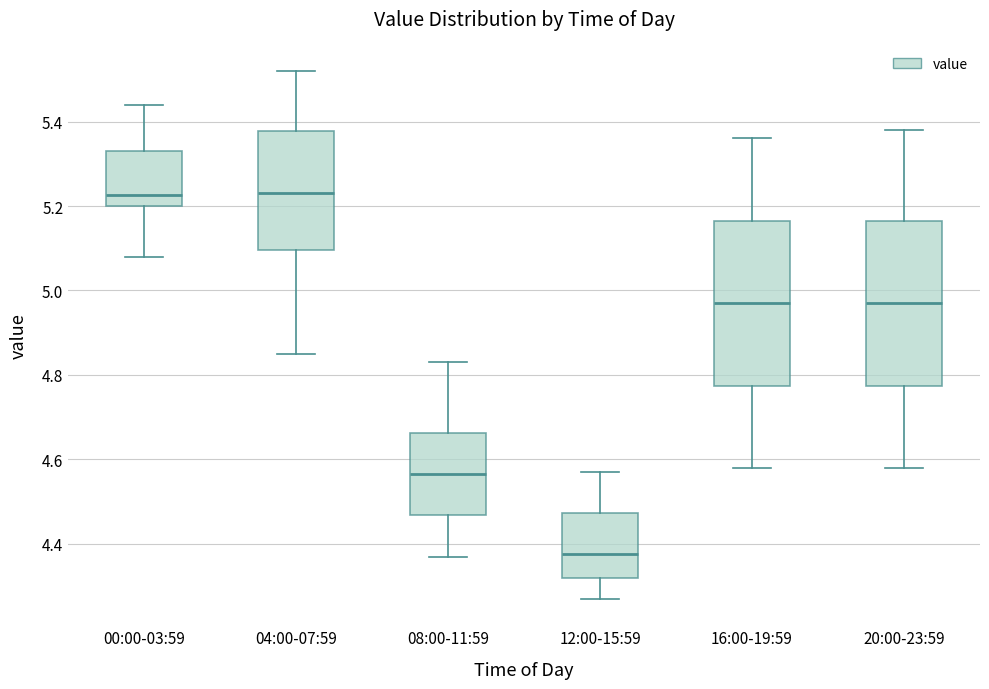

Reading left to right, read every box against the y-axis: the position of its median line, the range the box covers, and the ends of its whiskers. The values are not printed on the chart, so give them approximately, as read against the axis.

00:00-03:59: median 5.22, box 5.20 to 5.34, whiskers 5.08 to 5.44
04:00-07:59: median 5.24, box 5.10 to 5.38, whiskers 4.86 to 5.52
08:00-11:59: median 4.56, box 4.46 to 4.66, whiskers 4.38 to 4.84
12:00-15:59: median 4.38, box 4.32 to 4.48, whiskers 4.28 to 4.58
16:00-19:59: median 4.98, box 4.78 to 5.16, whiskers 4.58 to 5.36
20:00-23:59: median 4.98, box 4.78 to 5.16, whiskers 4.58 to 5.38